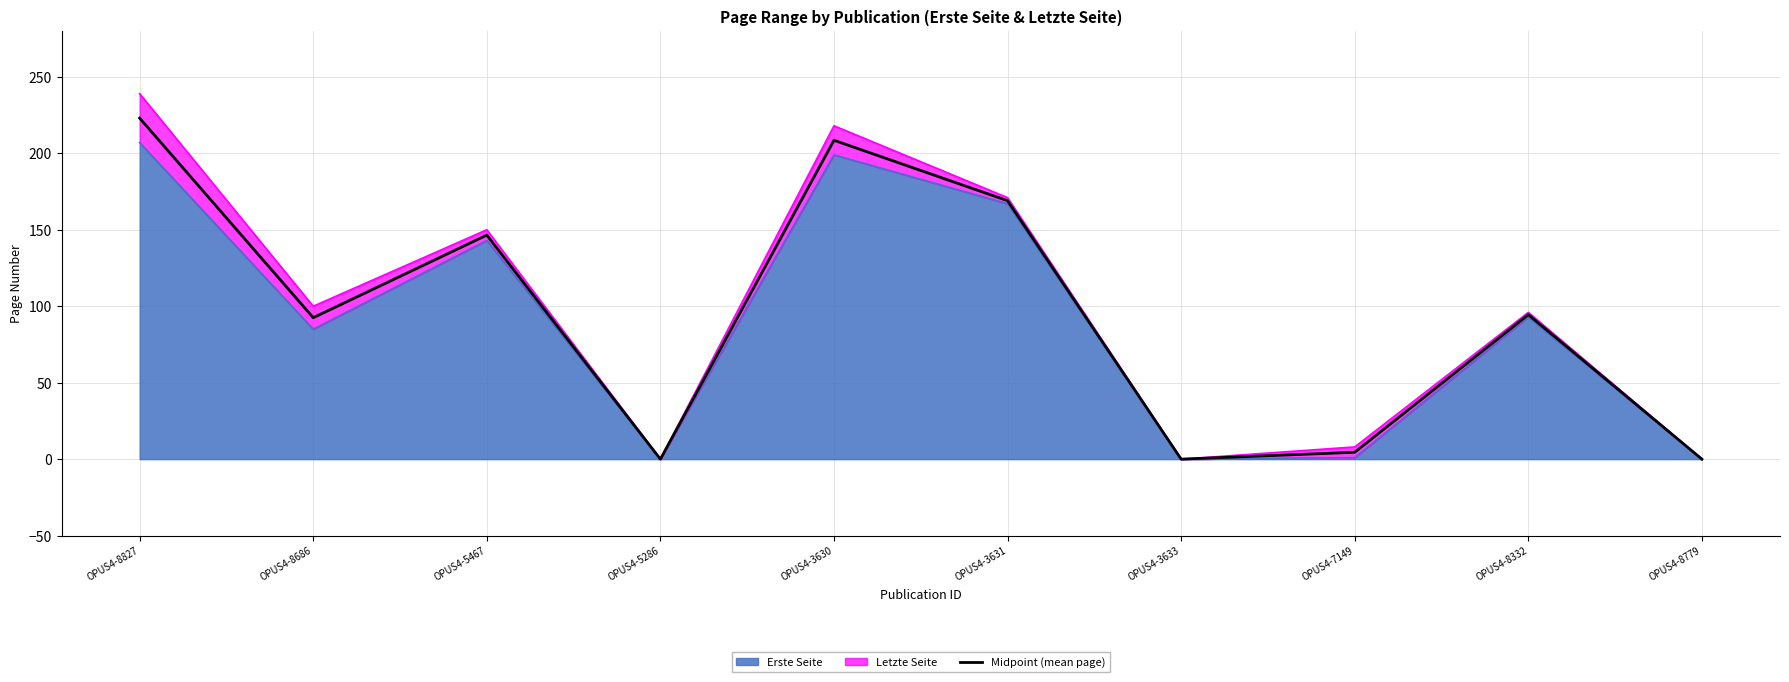

Rank the categories by value from lowest to highest.

OPUS4-5286, OPUS4-3633, OPUS4-8779, OPUS4-7149, OPUS4-8686, OPUS4-8332, OPUS4-5467, OPUS4-3631, OPUS4-3630, OPUS4-8827